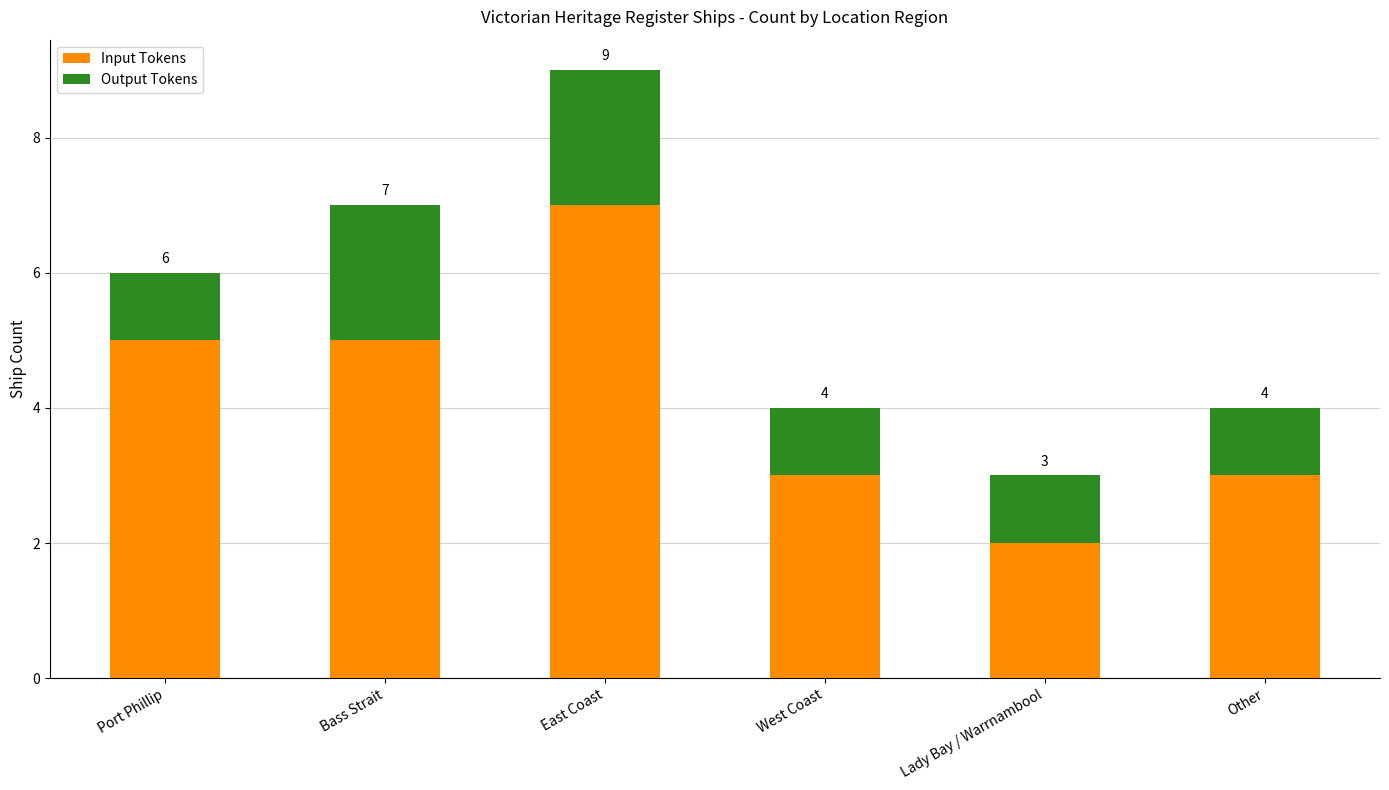

What is the label of the 5th bar from the left?

Lady Bay / Warrnambool